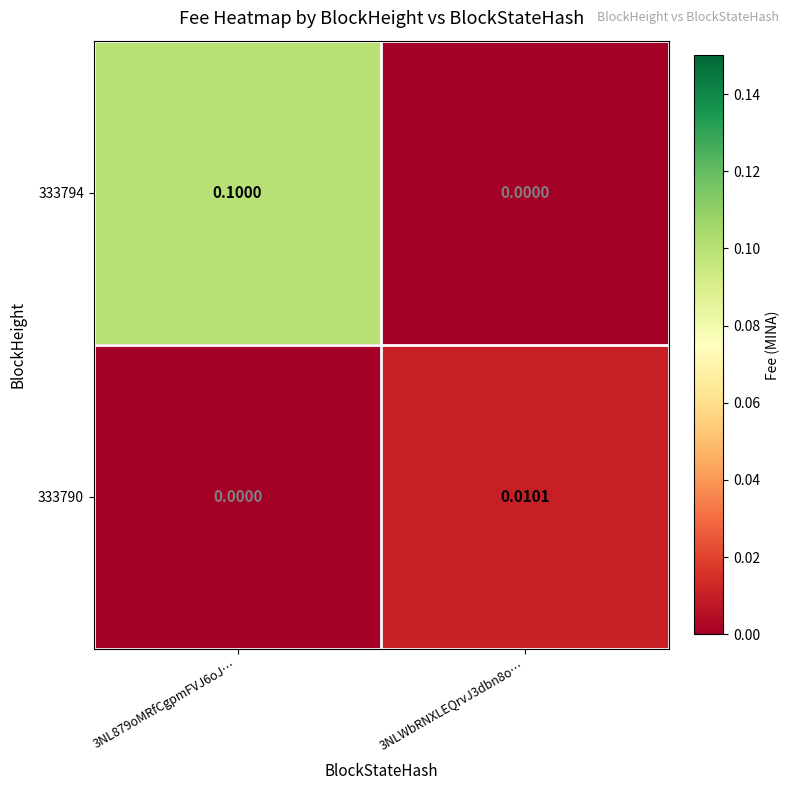

Which series has the largest range (max minus min)?

333794